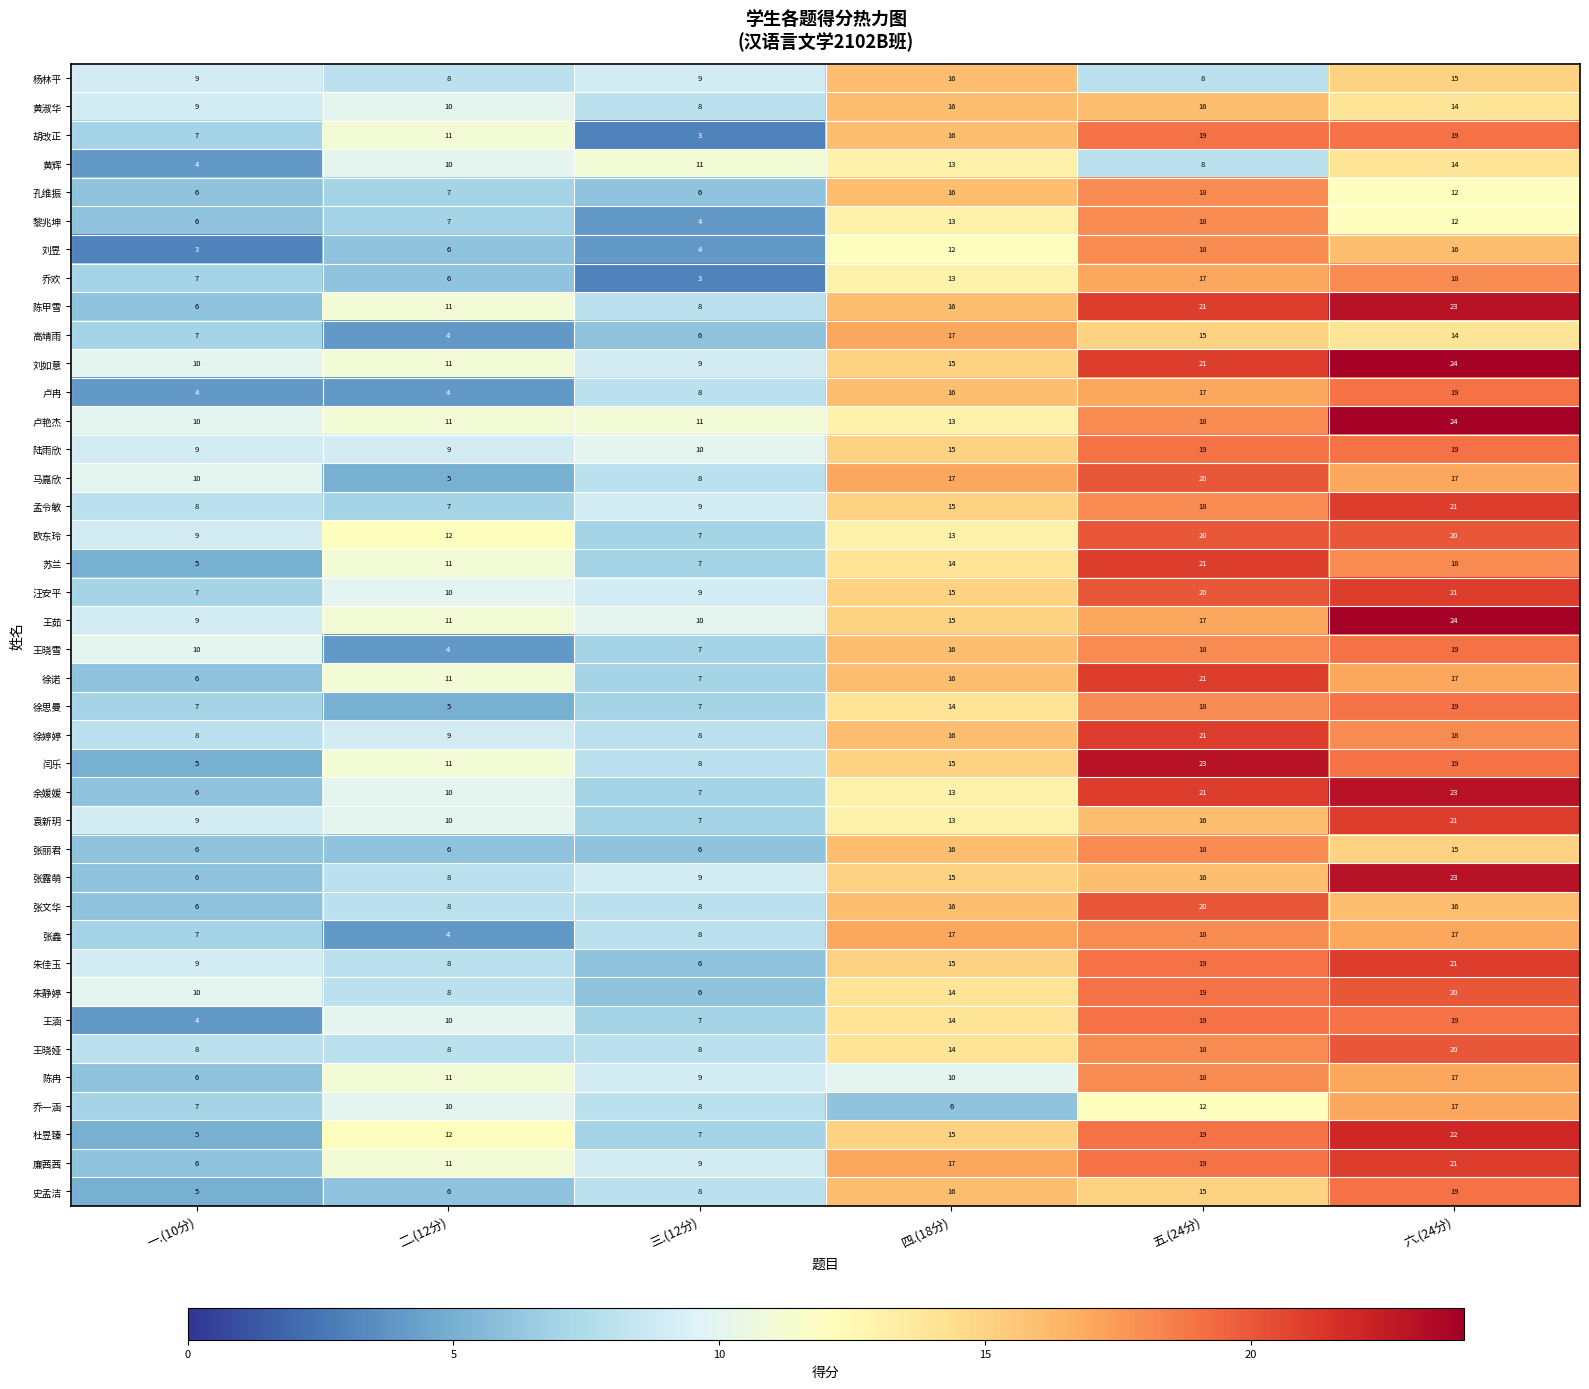

Which series has the largest total across all categories?

刘如意